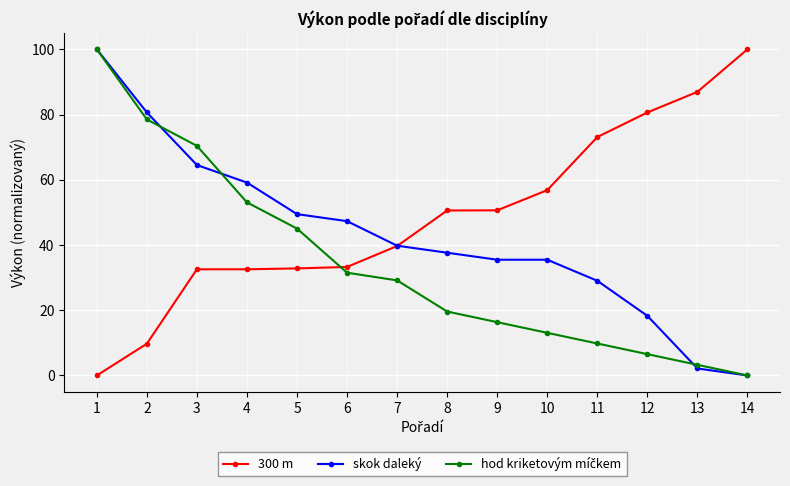

The skok daleký series shows 33.6 at 14. True or false?

False